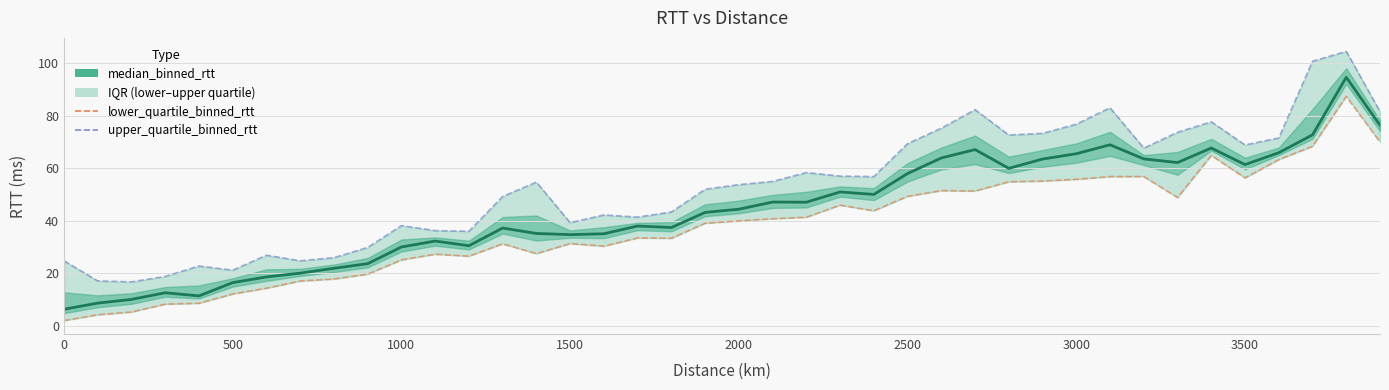

What is the maximum value for median_binned_rtt?

94.6